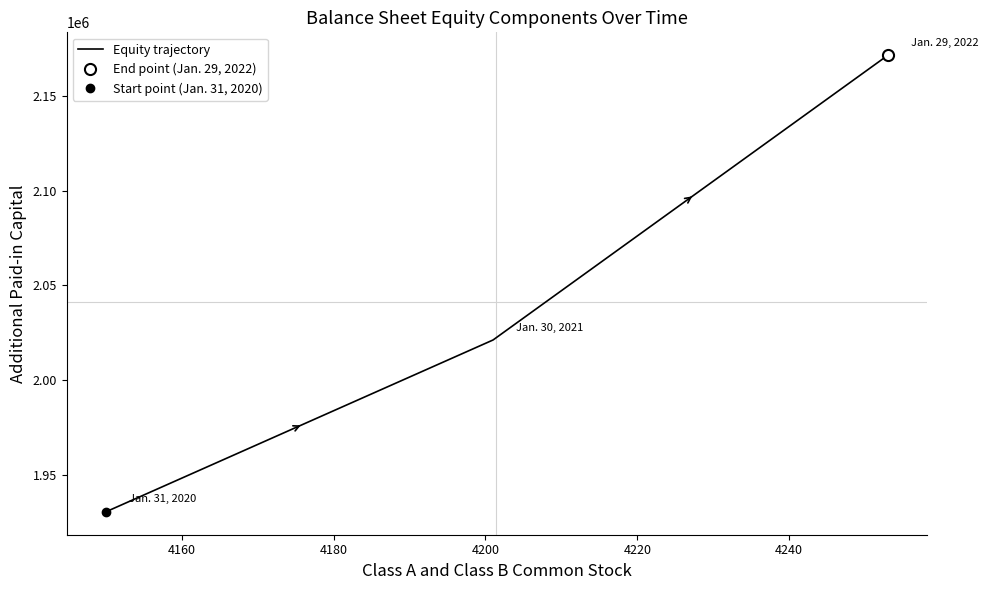

Between 4180 and 4160, which is larger?

4180